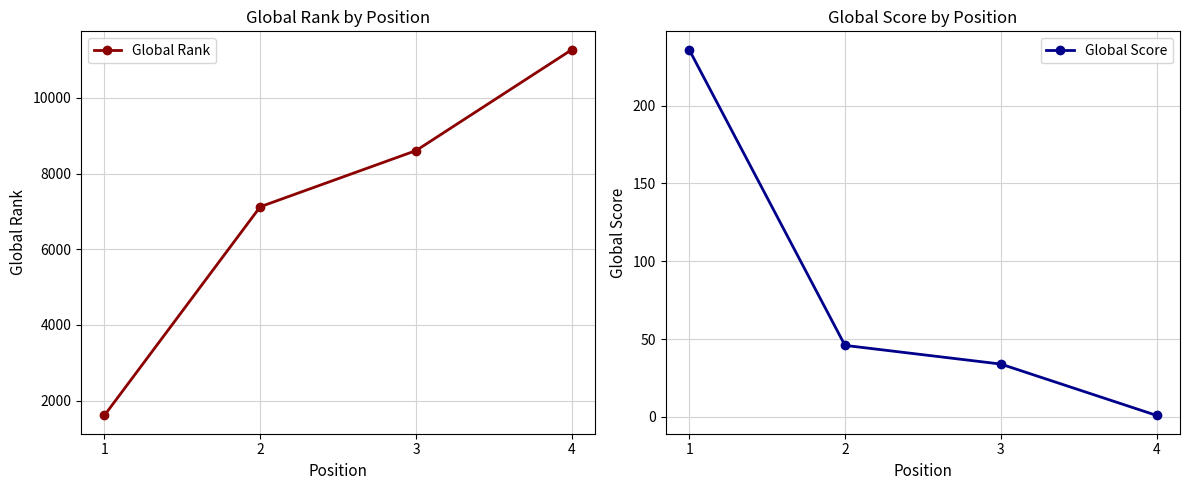

Reading left to right, extract all data points from this chart.

Global Rank: 1=1612	2=7122	3=8605	4=11271
Global Score: 1=236	2=46	3=34	4=1